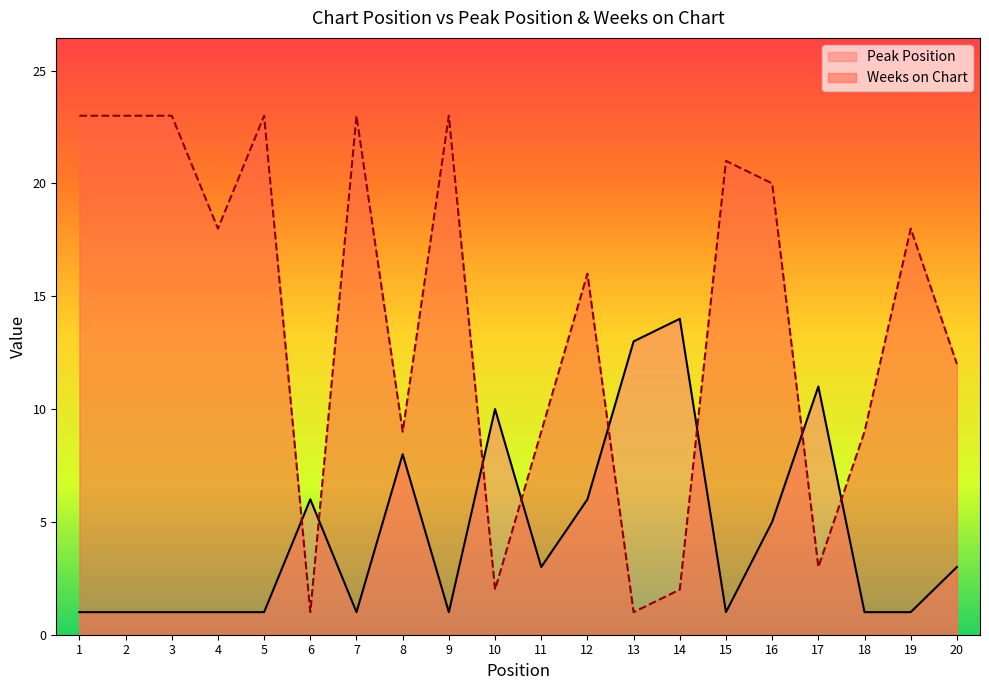

Count the Peak Position values in the range 1 to 8.

16